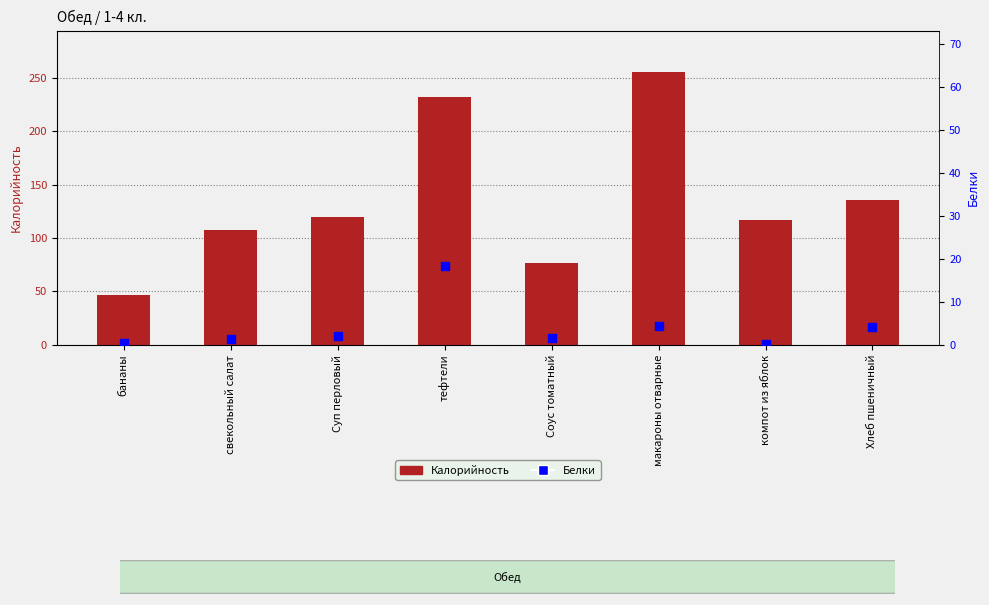

At how many categories does at least one series exceed 59?

7